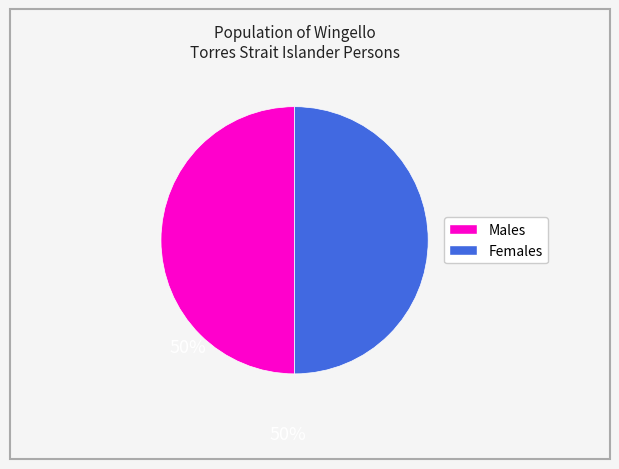

How many segments does this pie chart have?

2